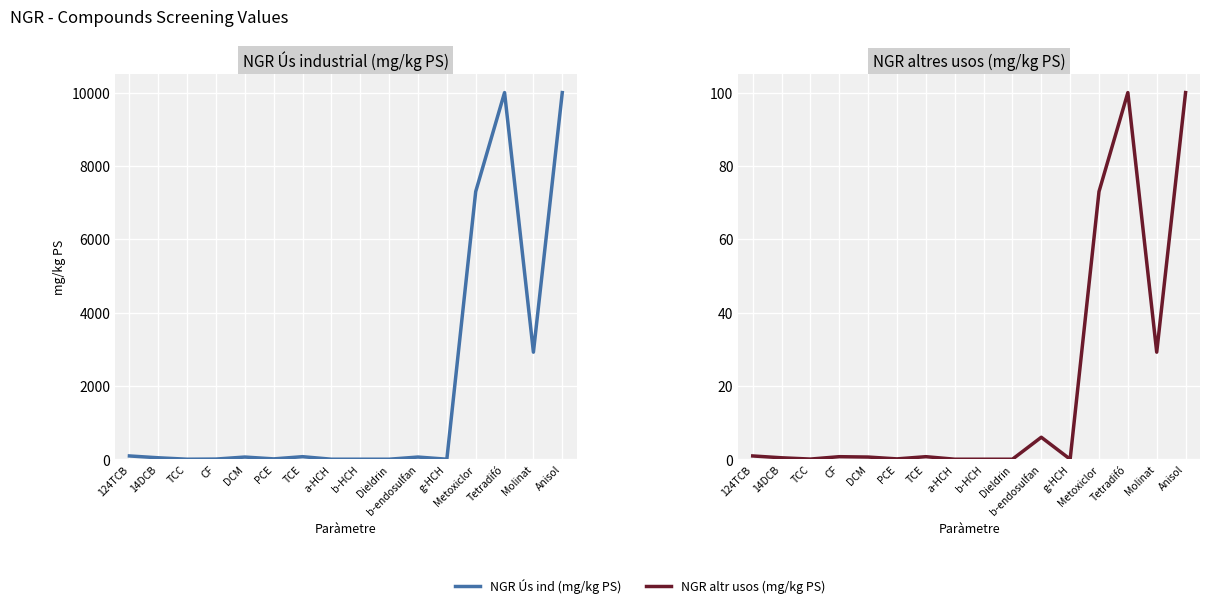

What is the label of the 4th point from the right?

Metoxiclor